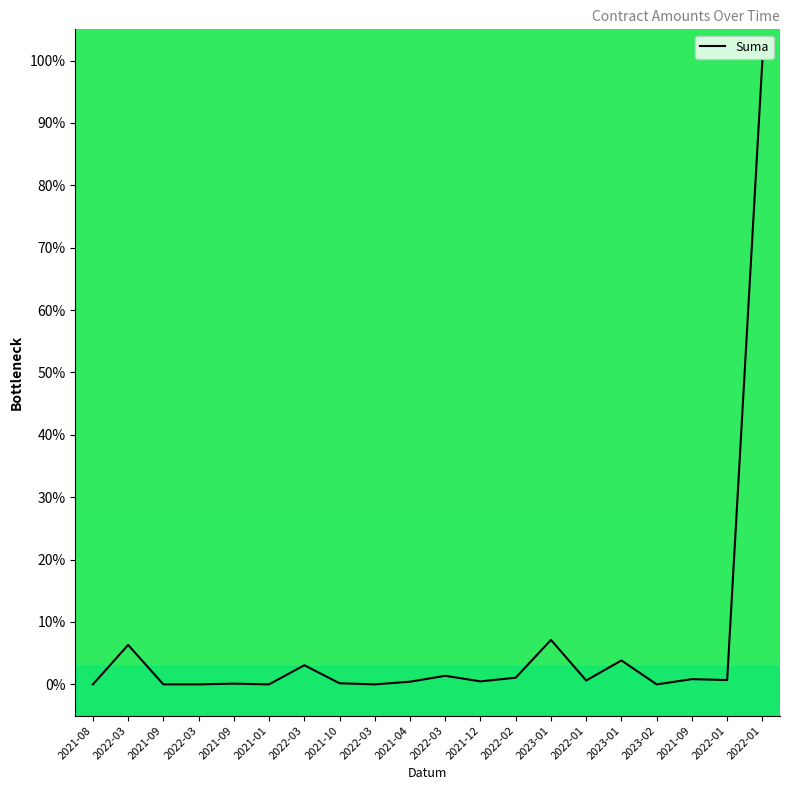

True or false: there are more than 1 points higher than both neighbors.

True